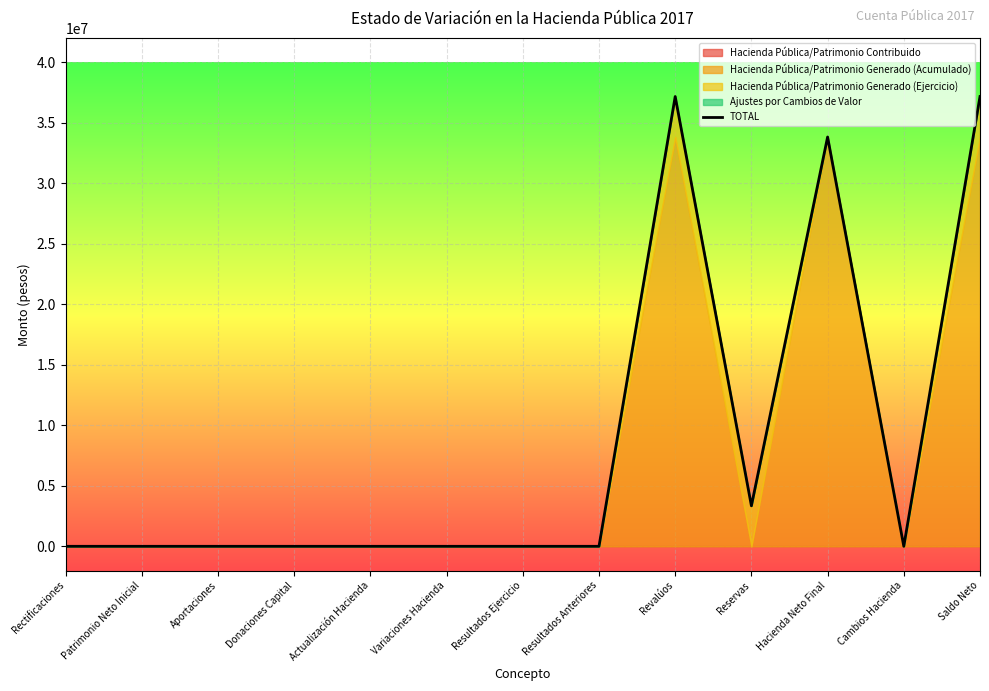

True or false: the data has more than 1 interior local peaks.

True